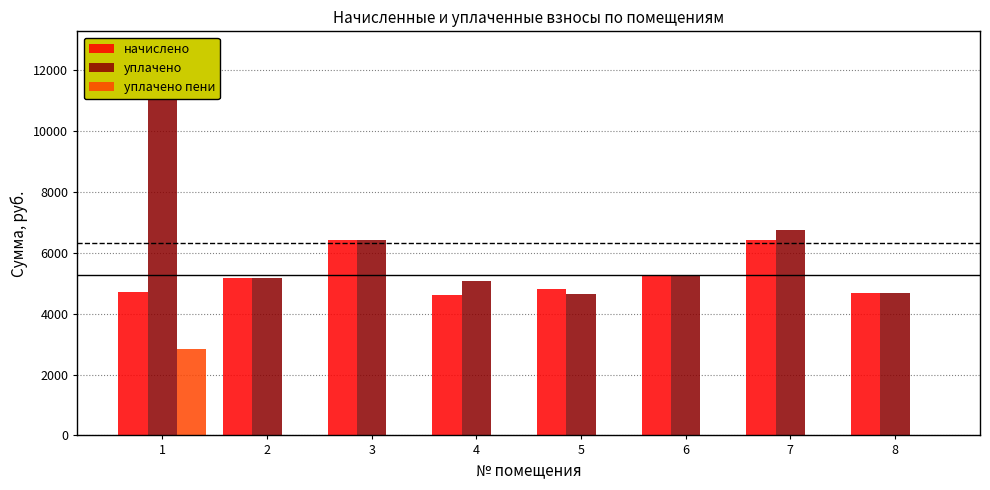

The value of начислено at 8 is 4677.1. True or false?

True